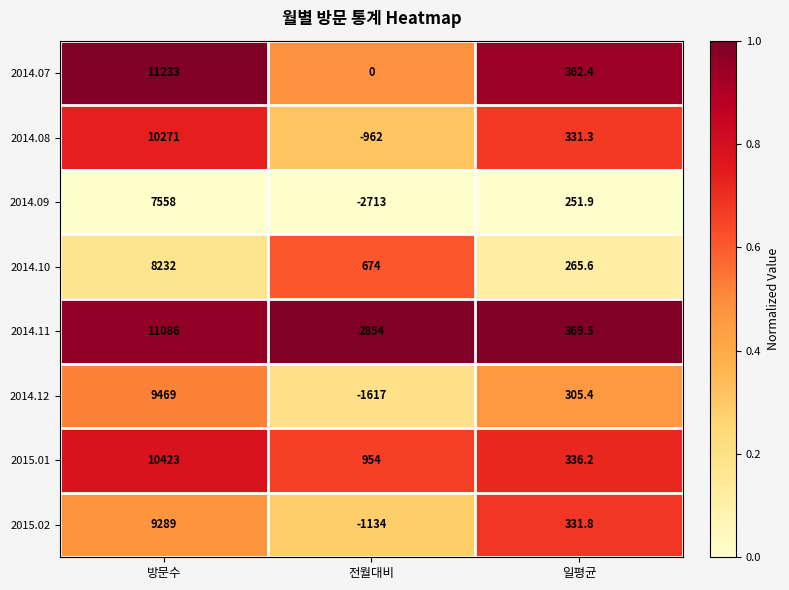

What is the total value across all series at 전월대비?

-1944.0